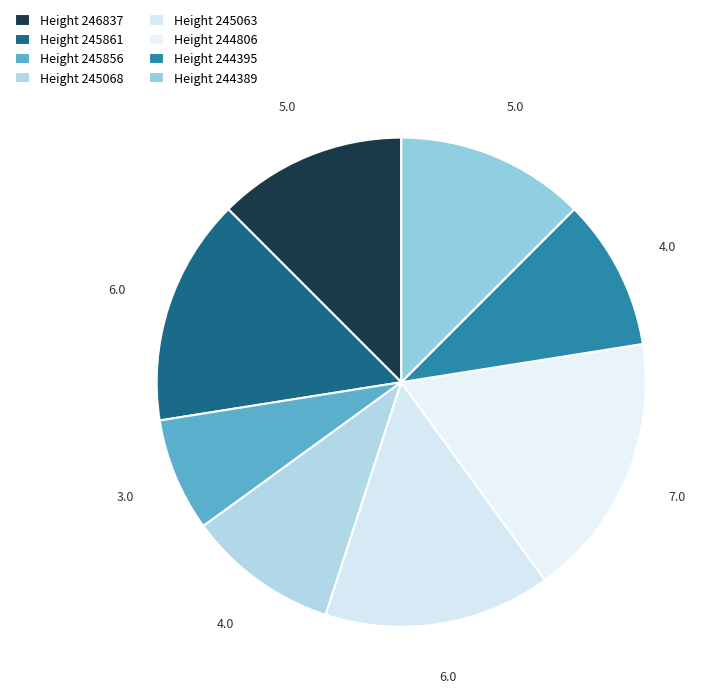

How many segments does this pie chart have?

8